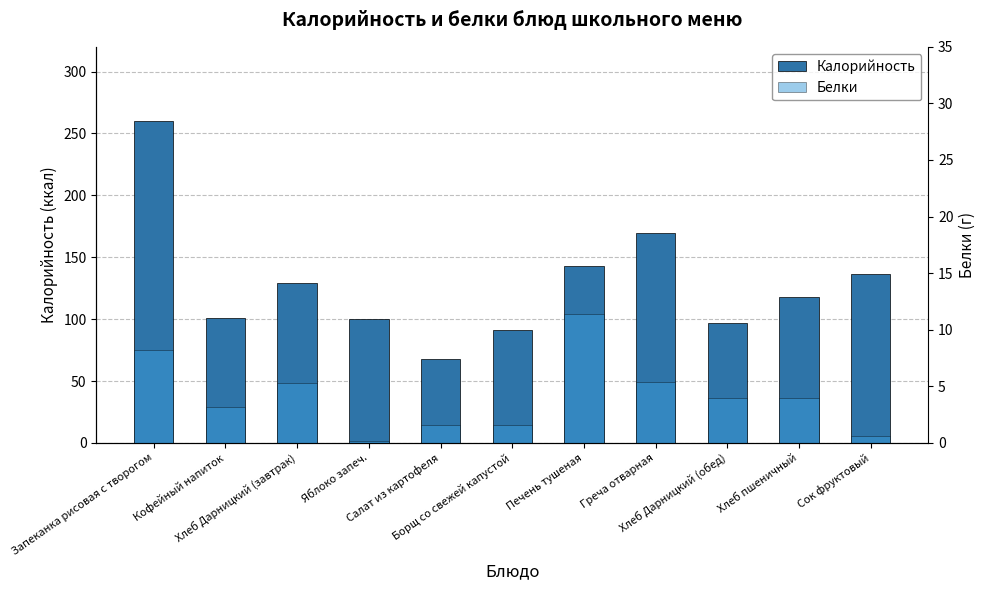

What is the sum of the Калорийность values at Сок фруктовый and Печень тушеная?

279.5